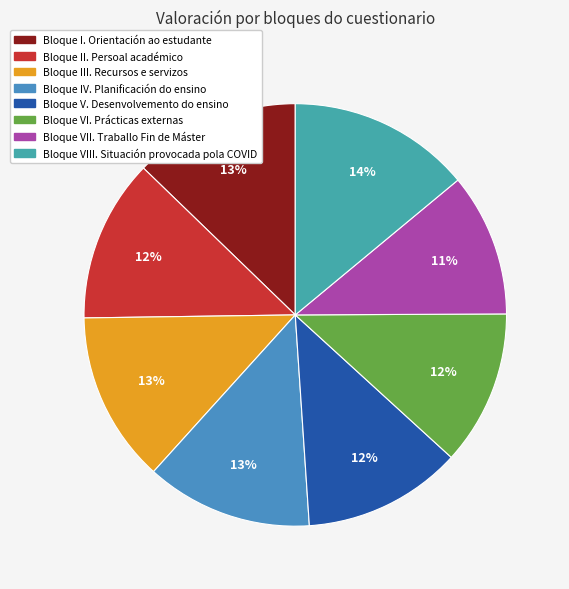

Does Bloque III. Recursos e servizos represent more than half of the total?

No